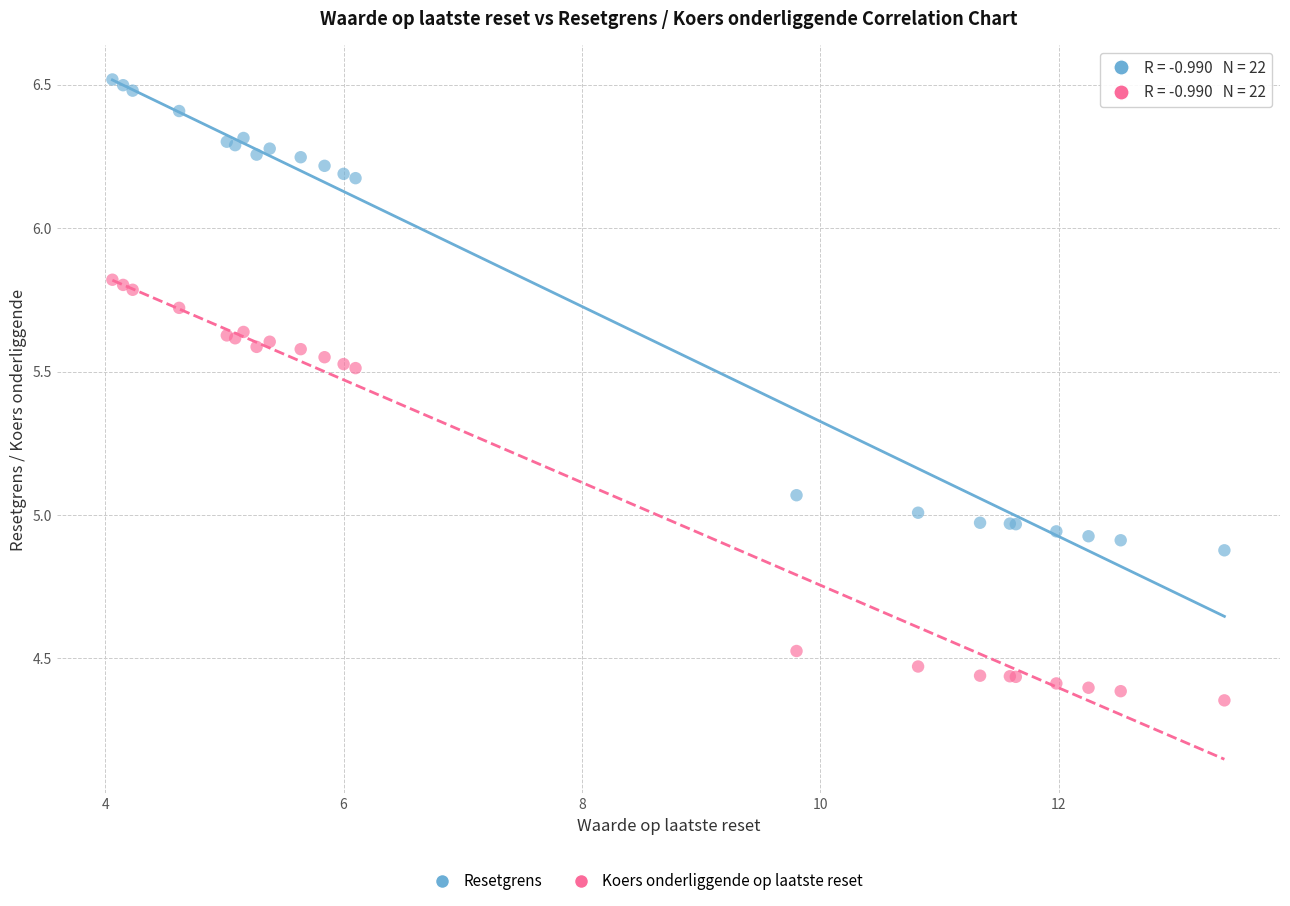

Which series contains the lowest Y value?

Koers onderliggende op laatste reset